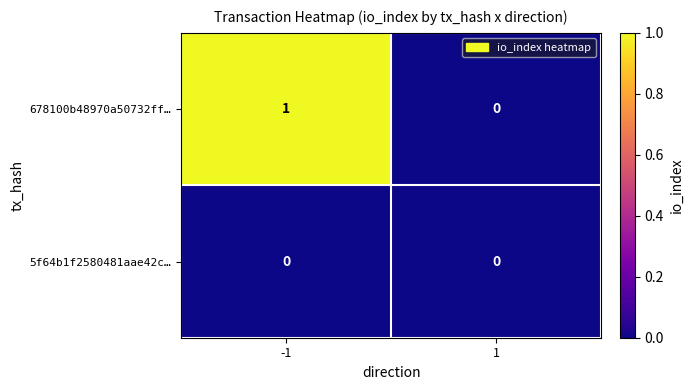

Which series has the widest spread of values?

678100b48970a50732ff…